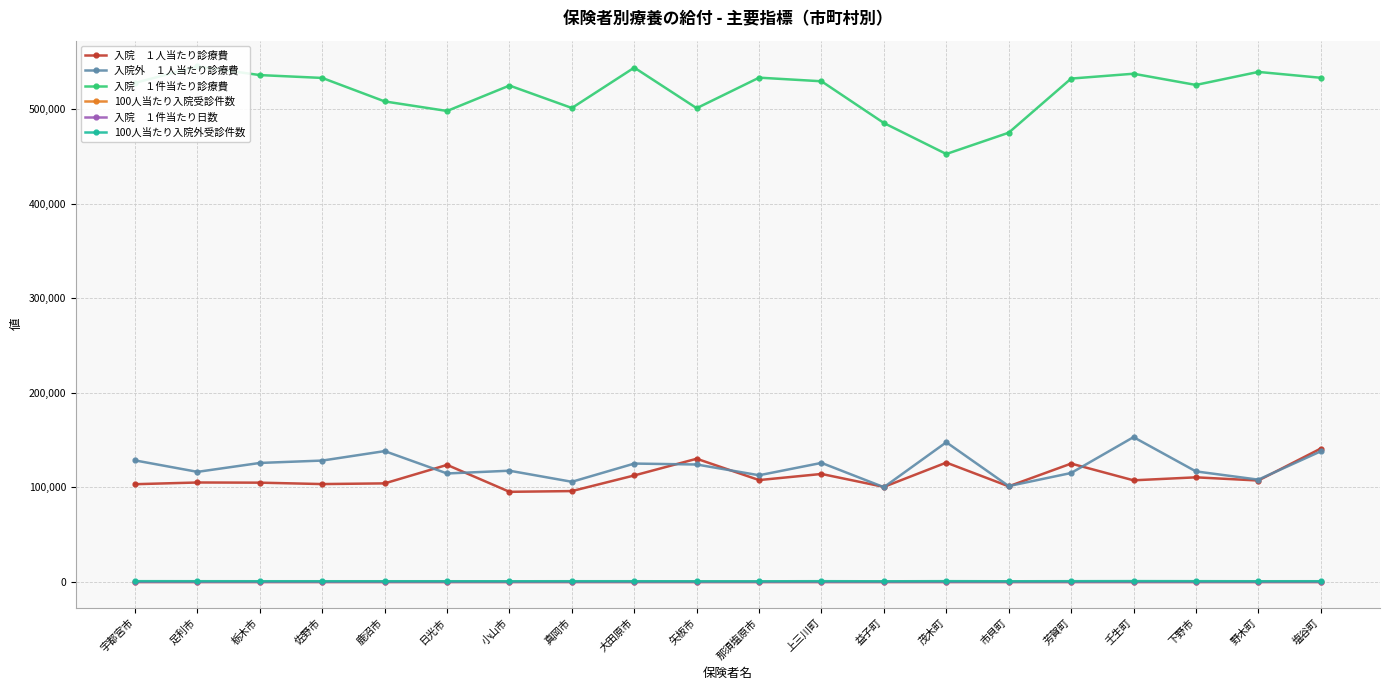

What is the average value of the 100人当たり入院外受診件数 series?

824.3